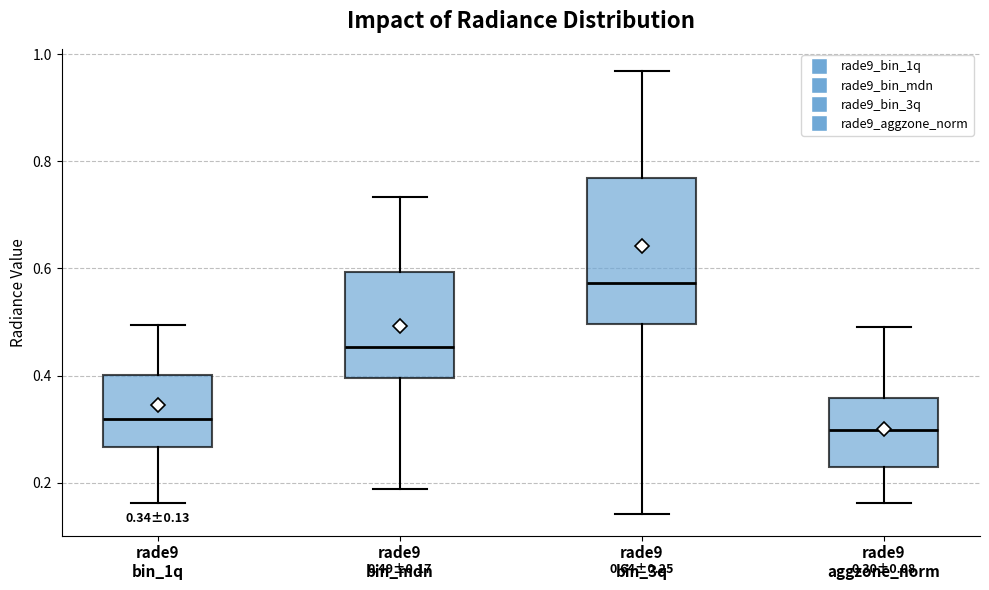

Which box has the highest median line?

rade9 bin_3q